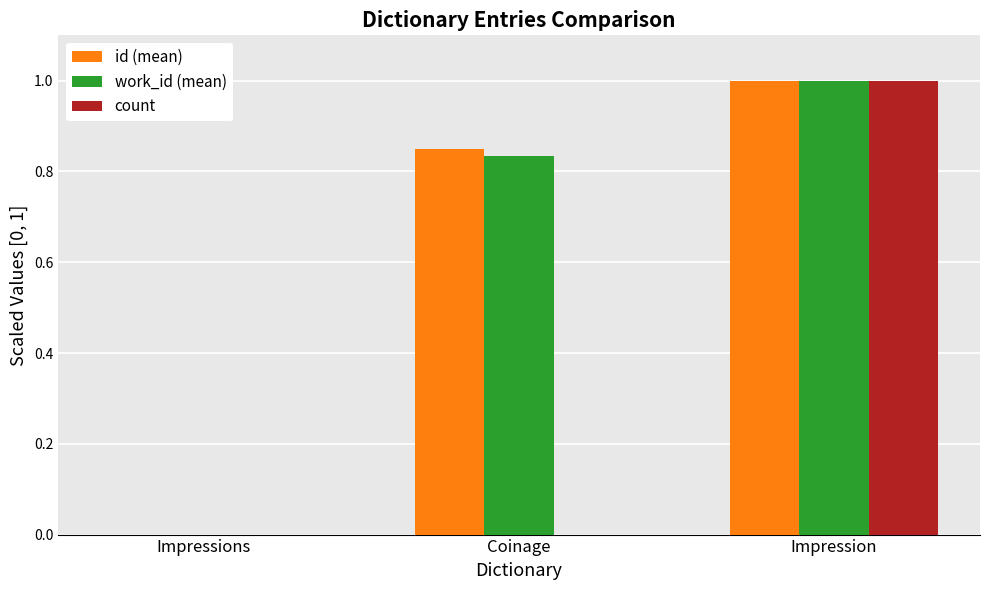

Which label corresponds to the largest value in the chart?

Impression